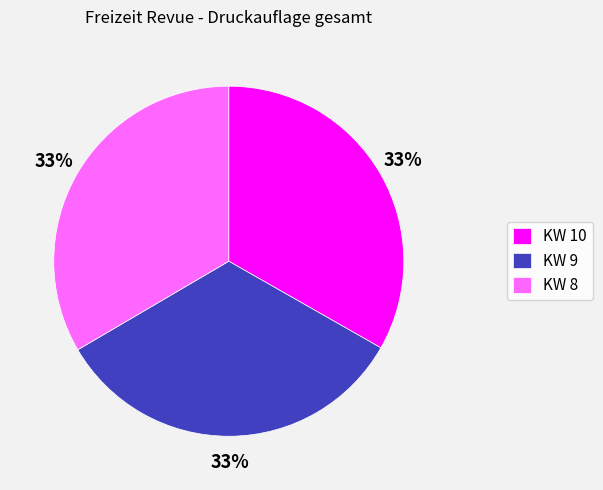

To the nearest percent, what is the average slice percentage?

33%